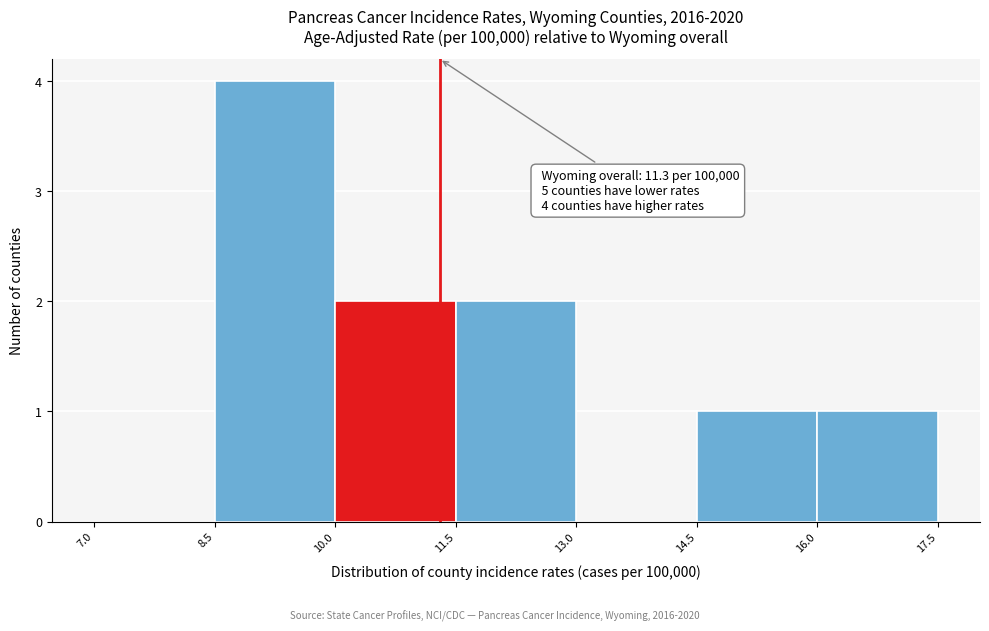

Which range on the x-axis has the tallest bar?

8.5 to 10.0